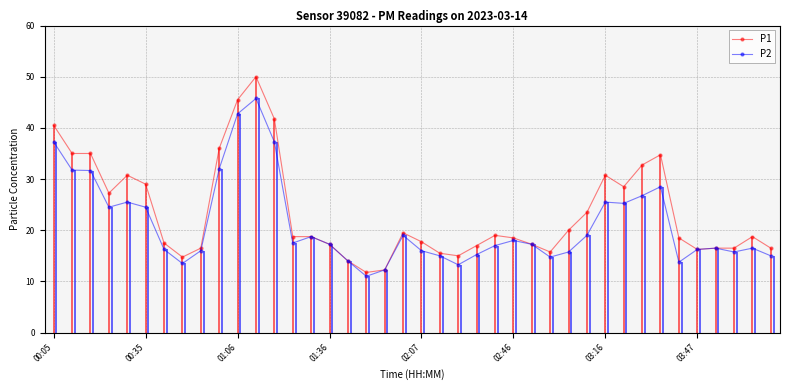

The value of P2 at 00:05 is 19.2. True or false?

False